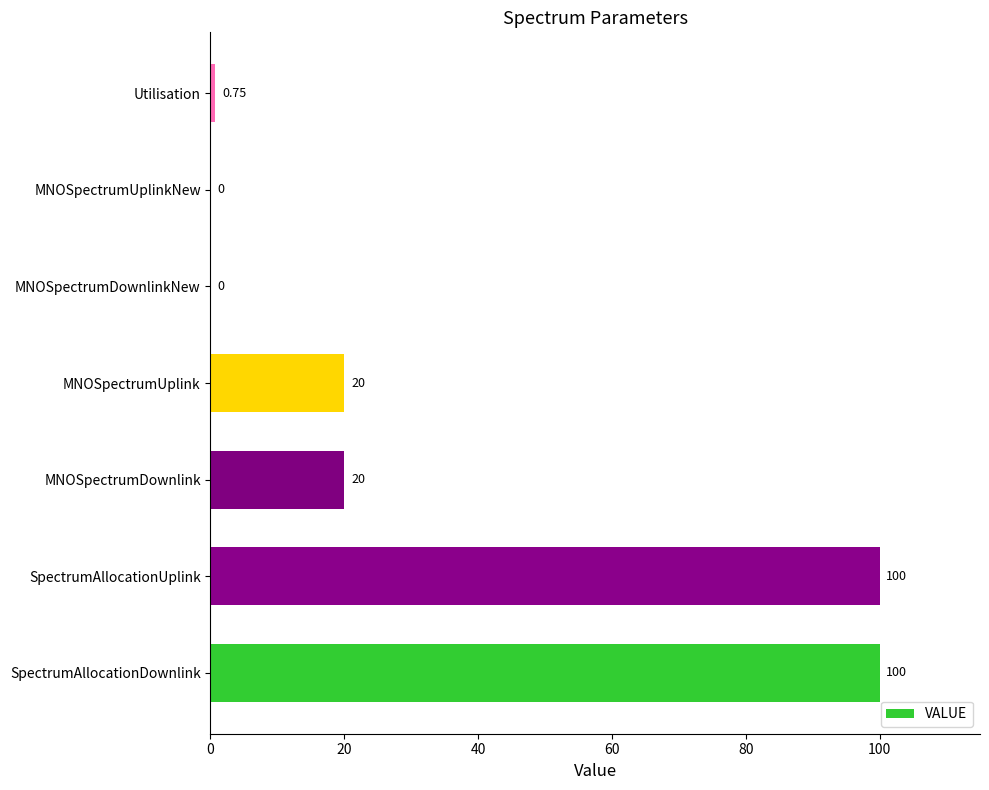

Which has a higher value, Utilisation or SpectrumAllocationDownlink?

SpectrumAllocationDownlink